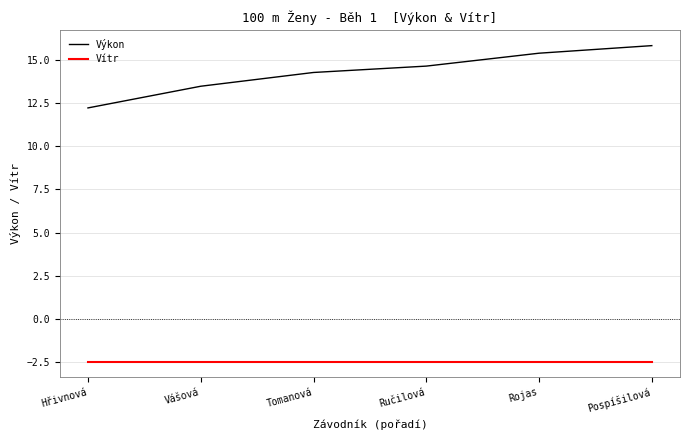

What is the sum of the Vítr values at Hřivnová and Vášová?

-5.0